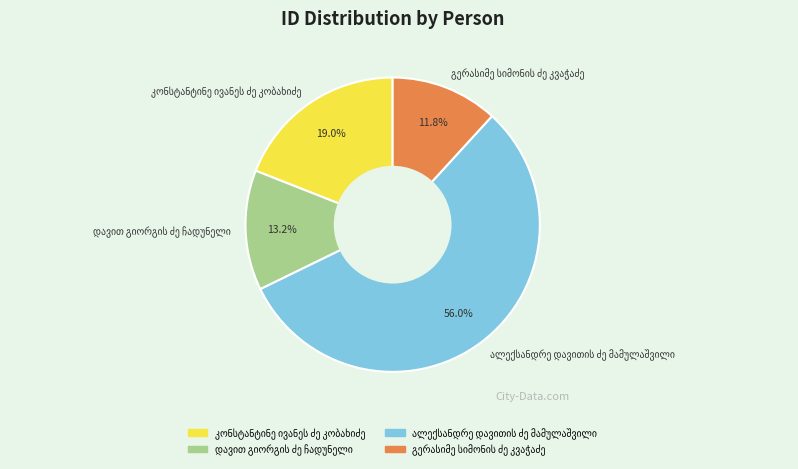

Is there a majority slice in this chart?

Yes